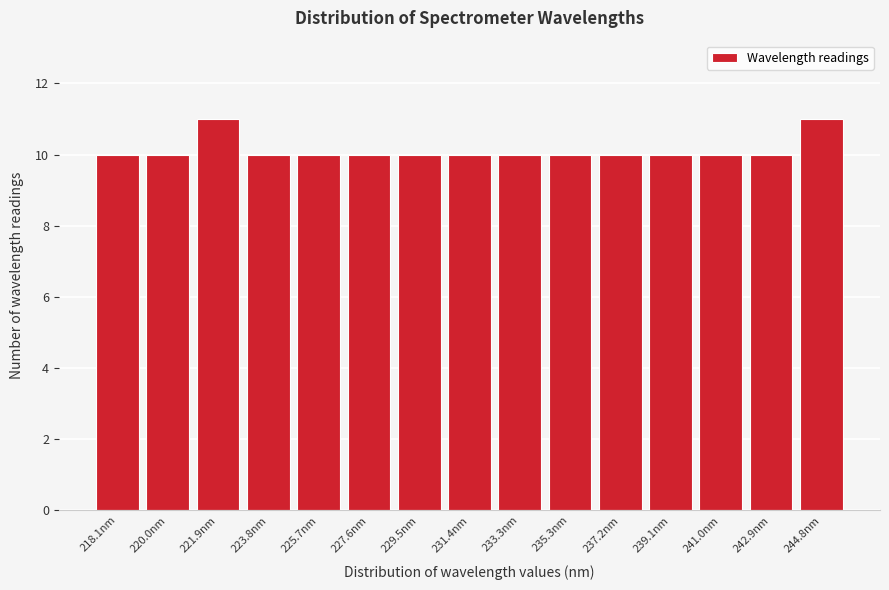

Reading left to right, what are all the values shown in this chart?

218.1nm=10	220.0nm=10	221.9nm=11	223.8nm=10	225.7nm=10	227.6nm=10	229.5nm=10	231.4nm=10	233.3nm=10	235.3nm=10	237.2nm=10	239.1nm=10	241.0nm=10	242.9nm=10	244.8nm=11